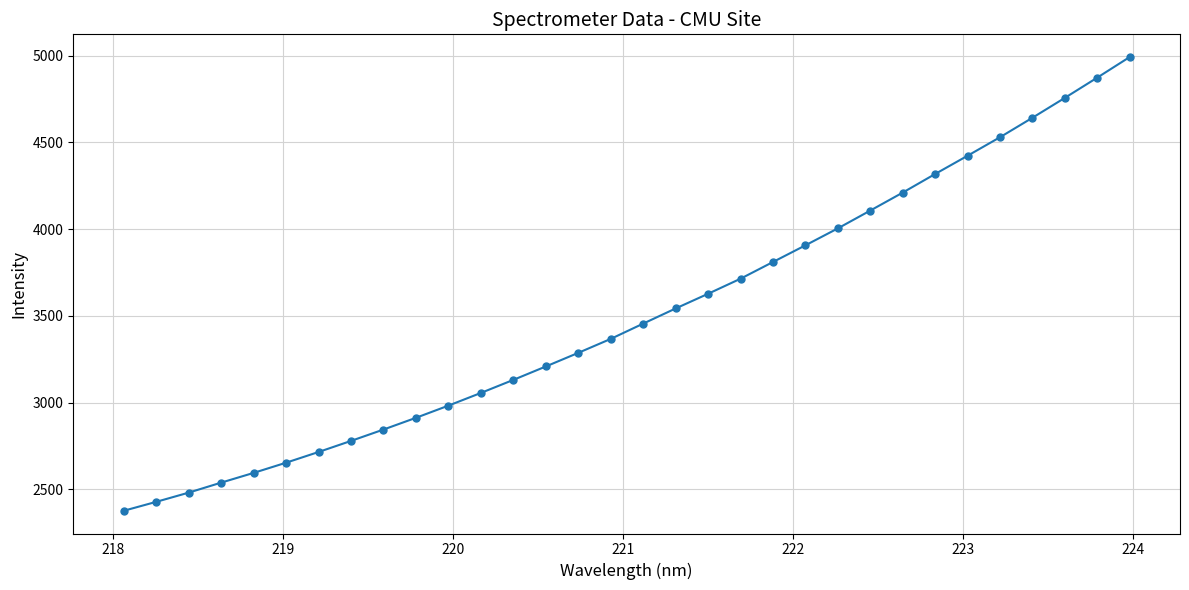

What is the sum of all values?

112263.5